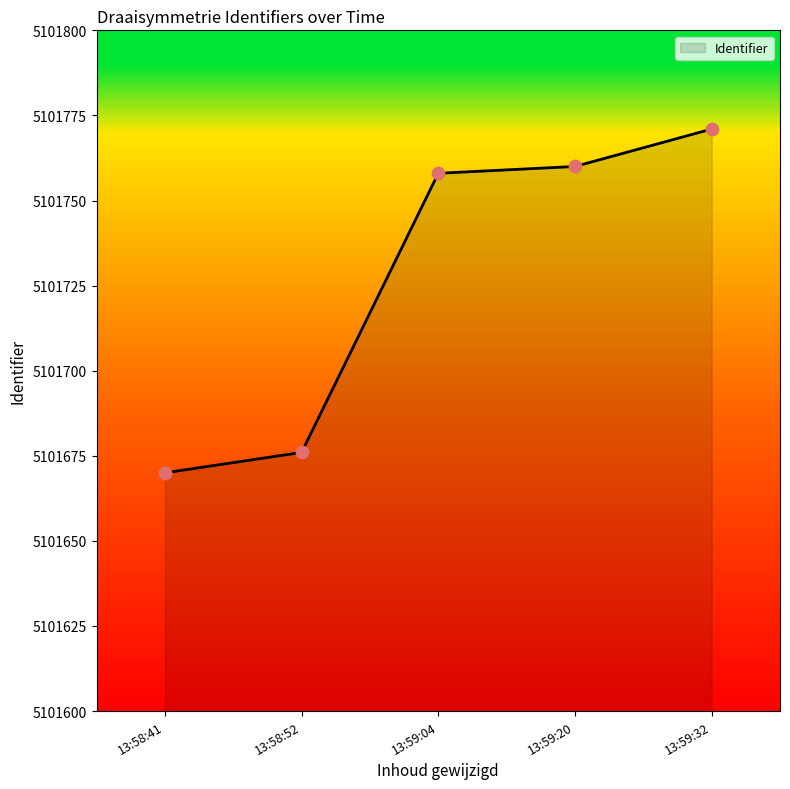

Approximately how many times larger is the value at 13:59:20 compared to 13:58:41?

1.0